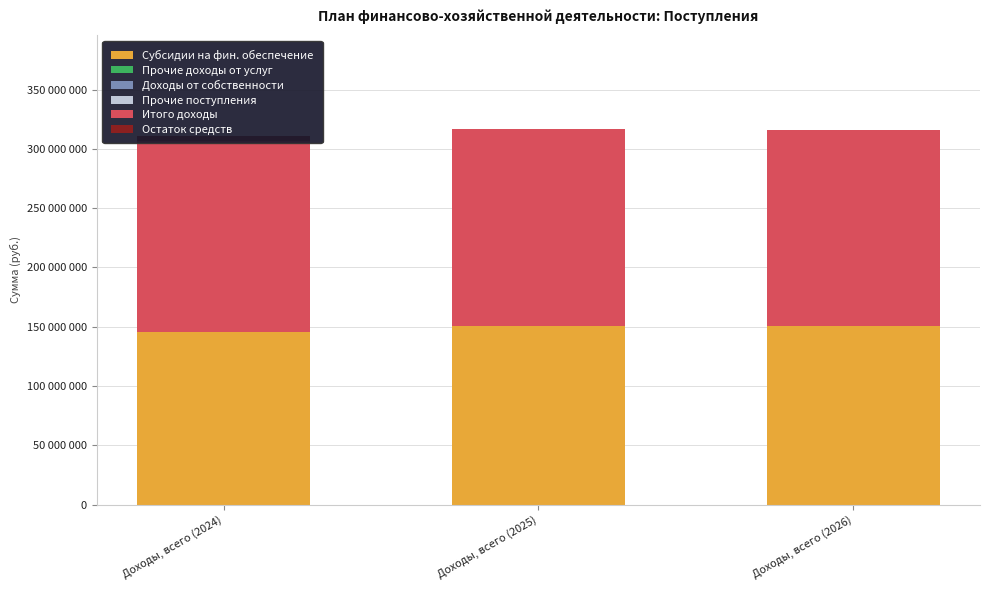

What is the spread (max minus min) of values at Доходы, всего (2025)?

165859697.4